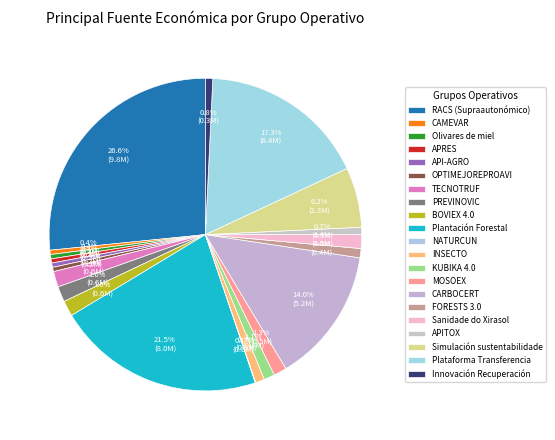

Count the number of slices in the pie.

21